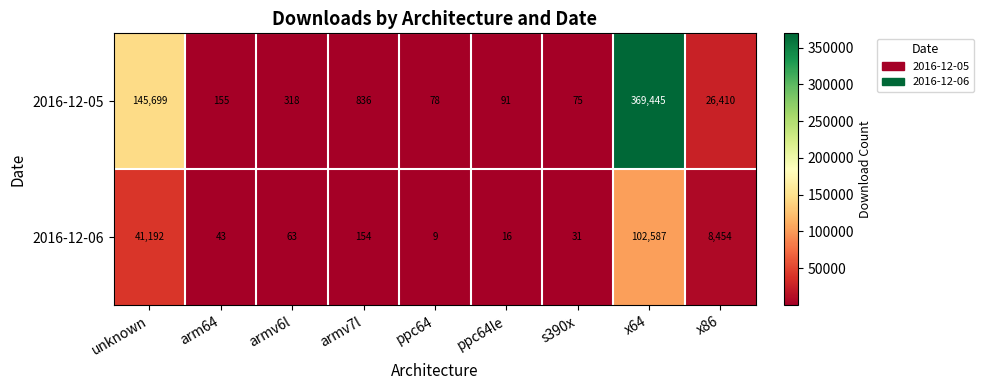

Rank the categories by 2016-12-05 value from lowest to highest.

s390x, ppc64, ppc64le, arm64, armv6l, armv7l, x86, unknown, x64